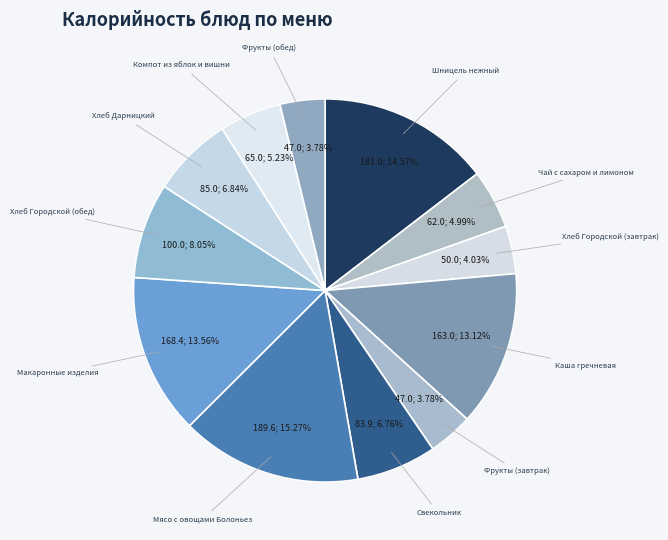

Approximately how many times larger is the value at Свекольник compared to Хлеб Городской (завтрак)?

1.7